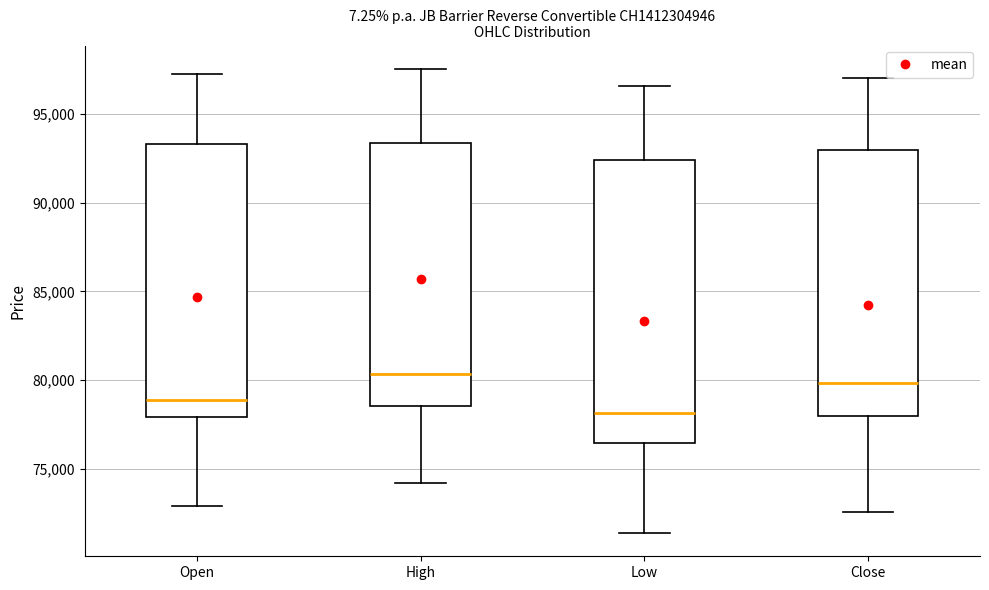

Where does the upper whisker of the box for Close end on the y-axis? The values are not printed on the chart, so give them approximately, as read against the axis.

97000